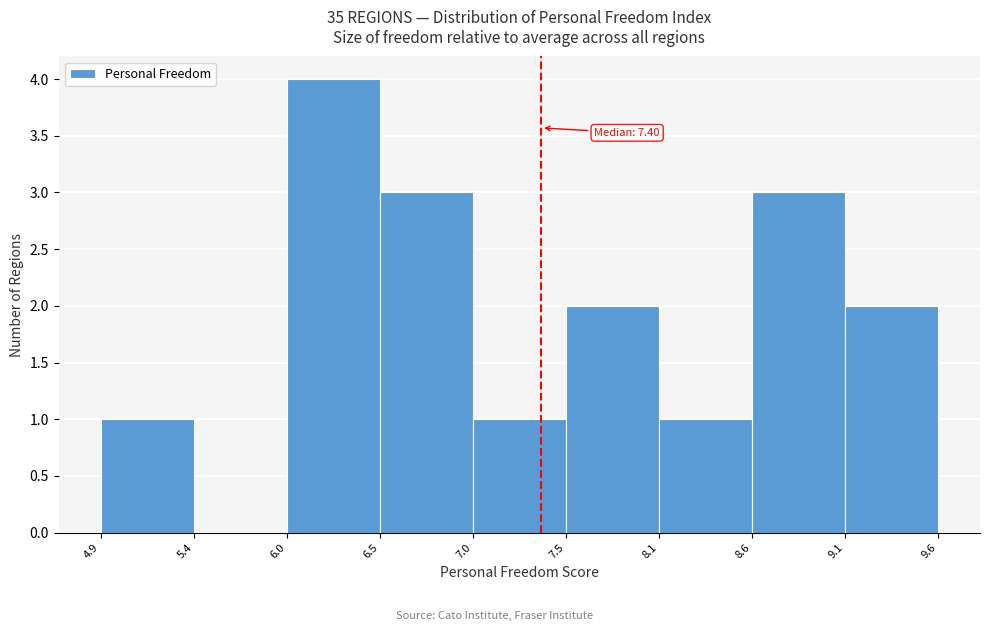

Which range on the x-axis has the tallest bar?

6.0 to 6.5